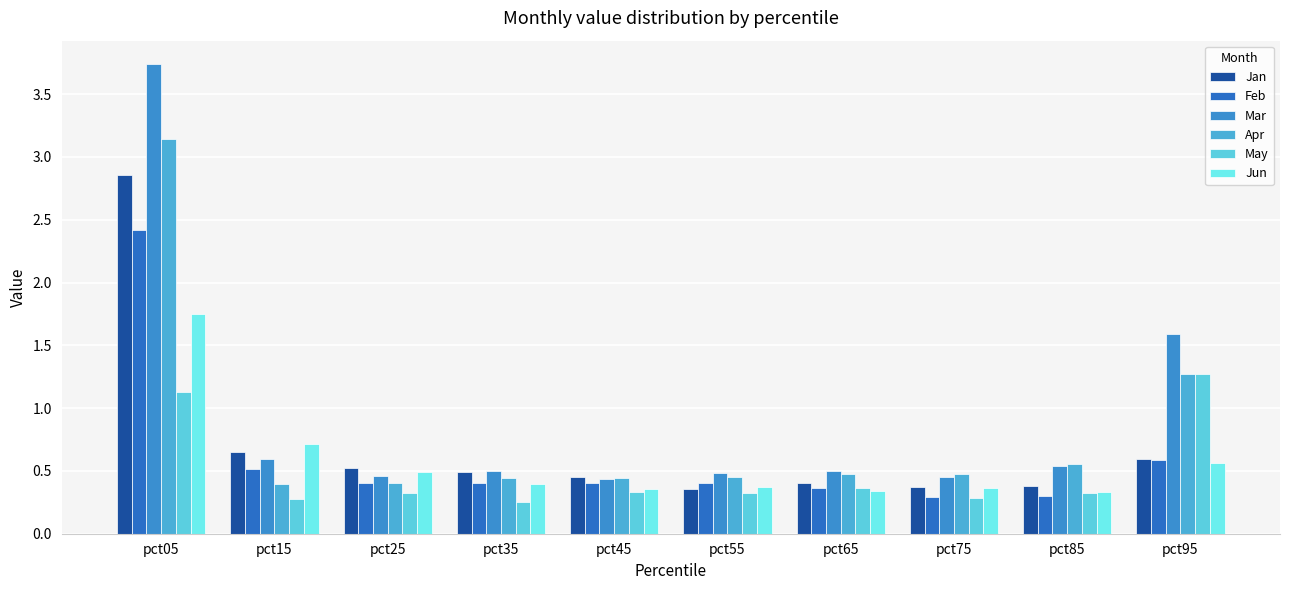

The Mar series shows 0.3 at pct85. True or false?

False